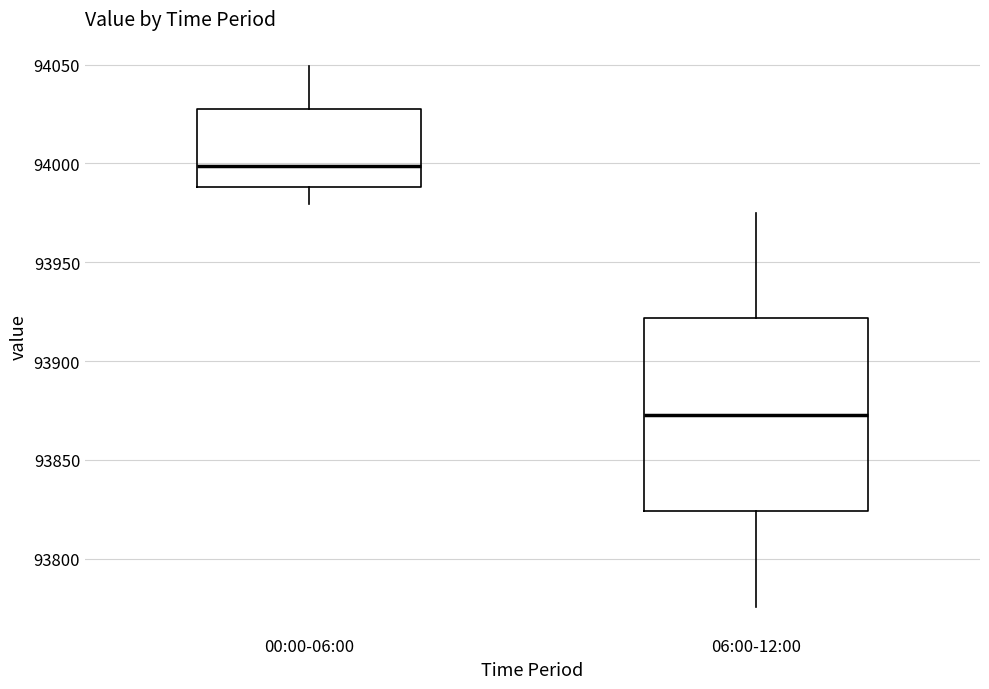

Which box is the tallest, from its lower edge to its upper edge?

06:00-12:00